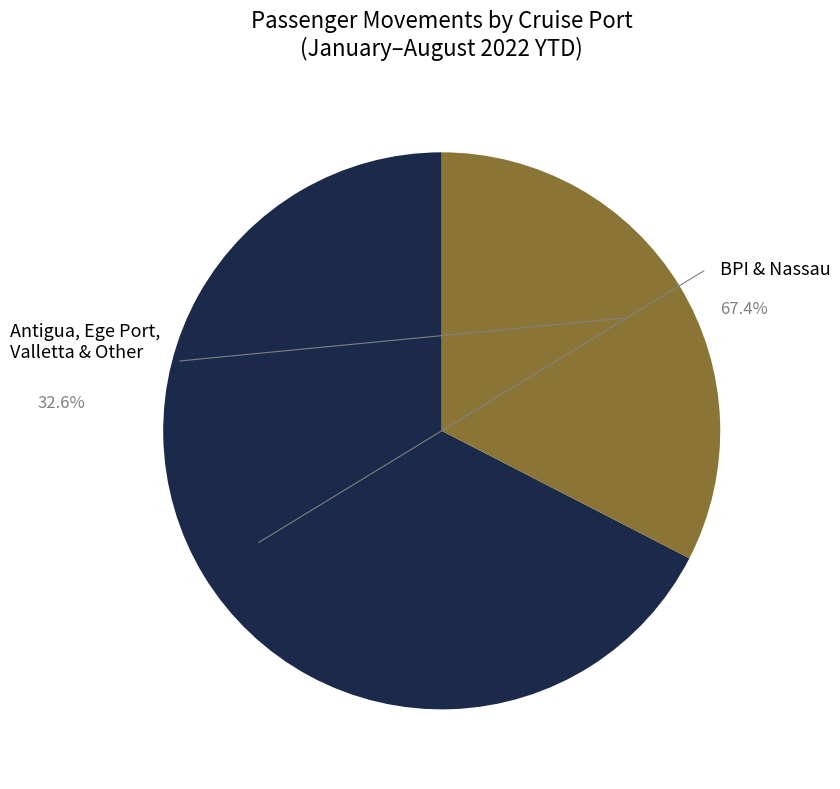

Is it true that Antigua is 4% of the pie?

True